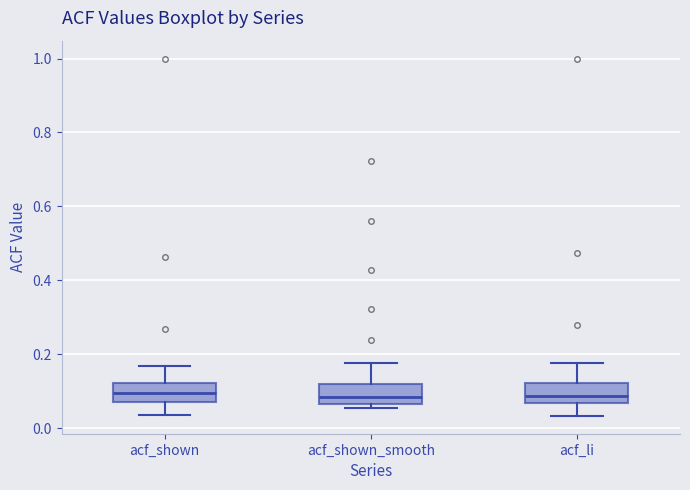

Reading left to right, read every box against the y-axis: the position of its median line, the range the box covers, and the ends of its whiskers. The values are not printed on the chart, so give them approximately, as read against the axis.

acf_shown: median 0.10, box 0.06 to 0.12, whiskers 0.04 to 0.16
acf_shown_smooth: median 0.08, box 0.06 to 0.12, whiskers 0.06 (just below the box's lower edge) to 0.18
acf_li: median 0.08, box 0.06 to 0.12, whiskers 0.04 to 0.18